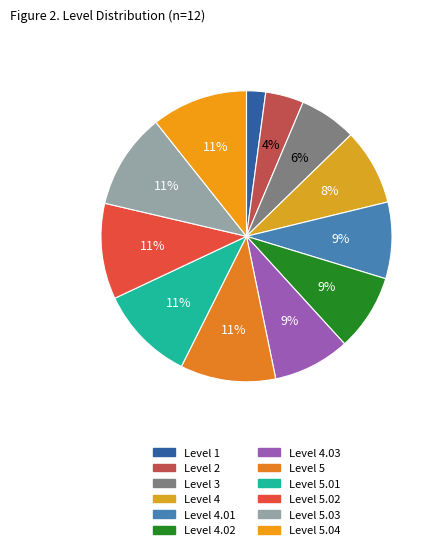

Is there a majority slice in this chart?

No